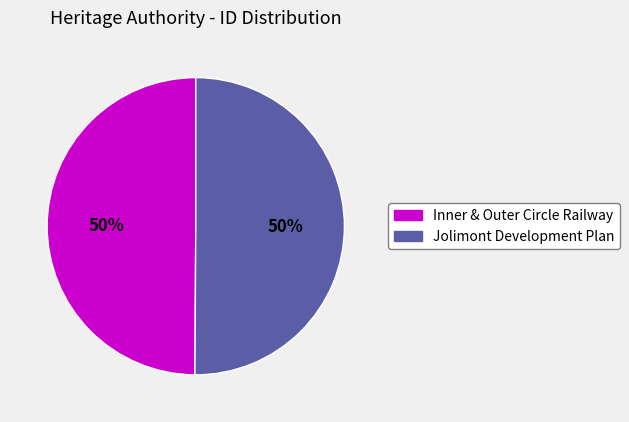

Approximately how many times larger is the value at Jolimont Development Plan compared to Inner & Outer Circle Railway?

1.0